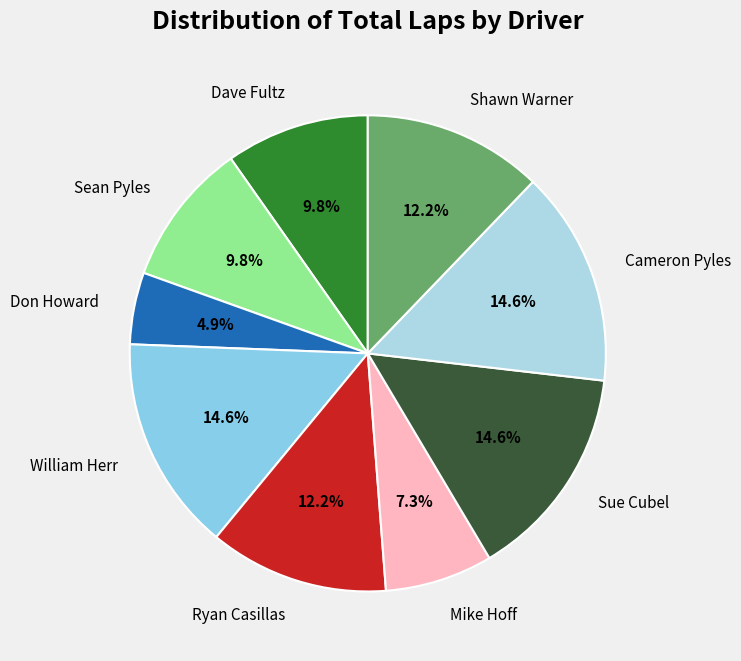

To the nearest percent, what is the difference between the largest and smallest slice percentages?

10%